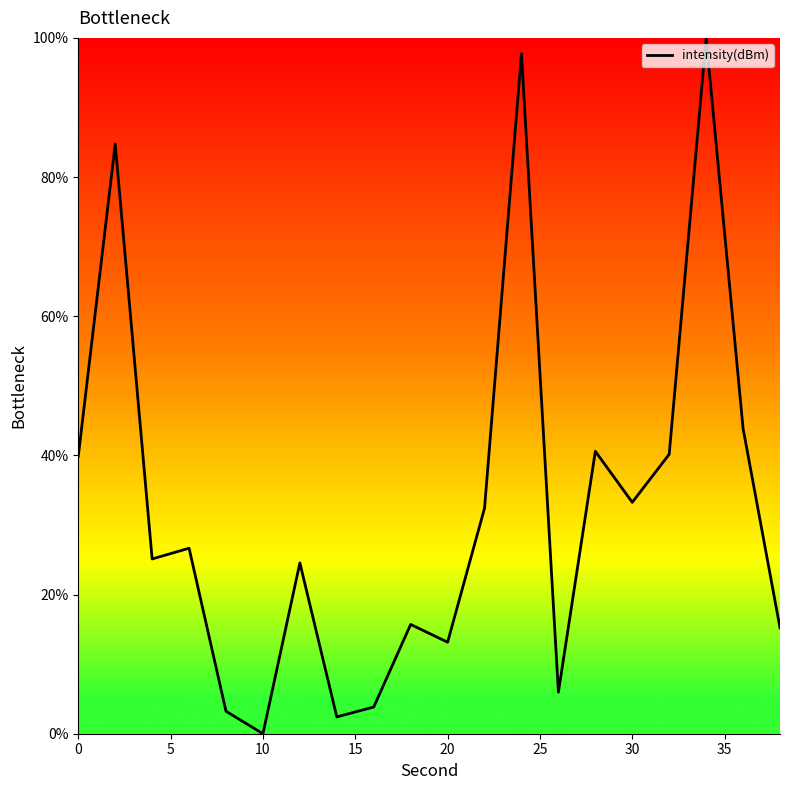

How many lines are shown in the chart?

1